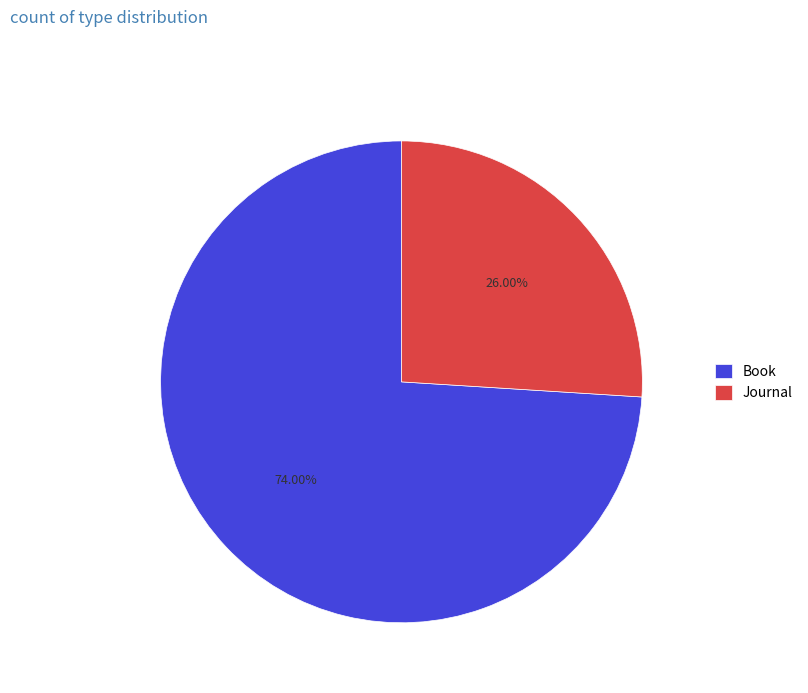

Rank the categories by value from highest to lowest.

Book, Journal